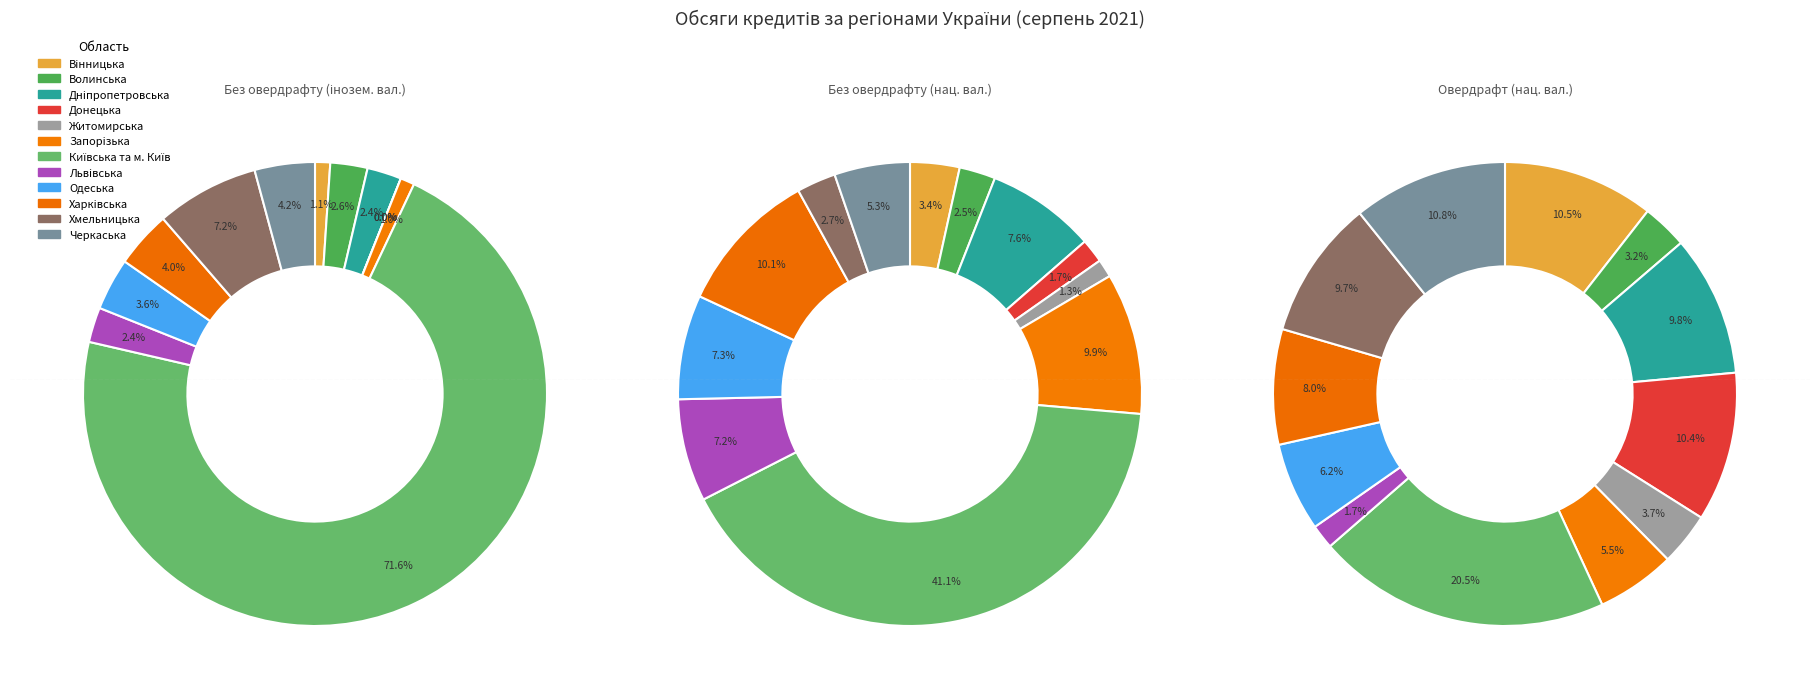

To the nearest percent, what is the difference between the largest and smallest slice percentages?

72%